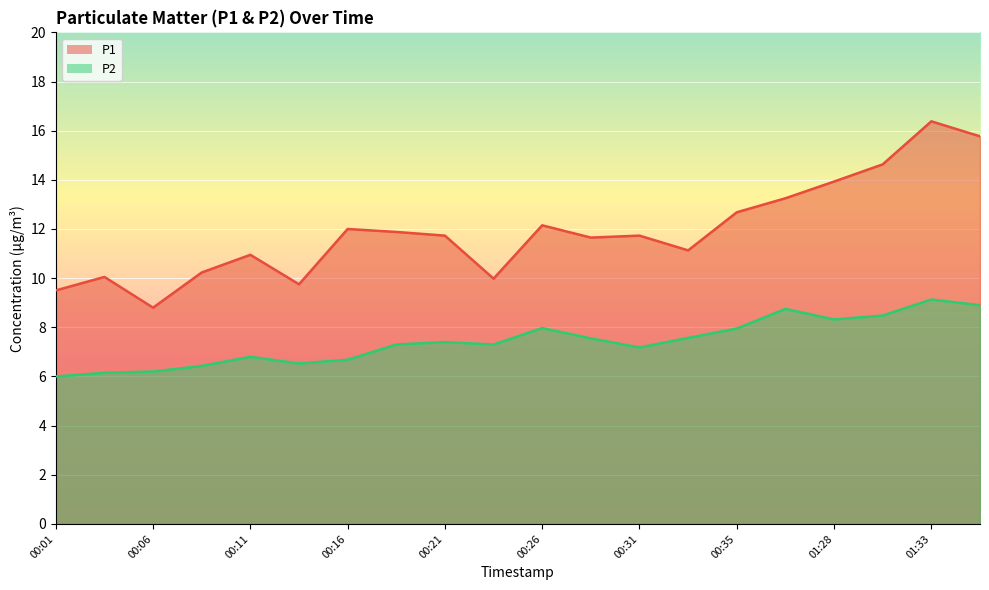

True or false: P2 and P1 cross at least once.

False